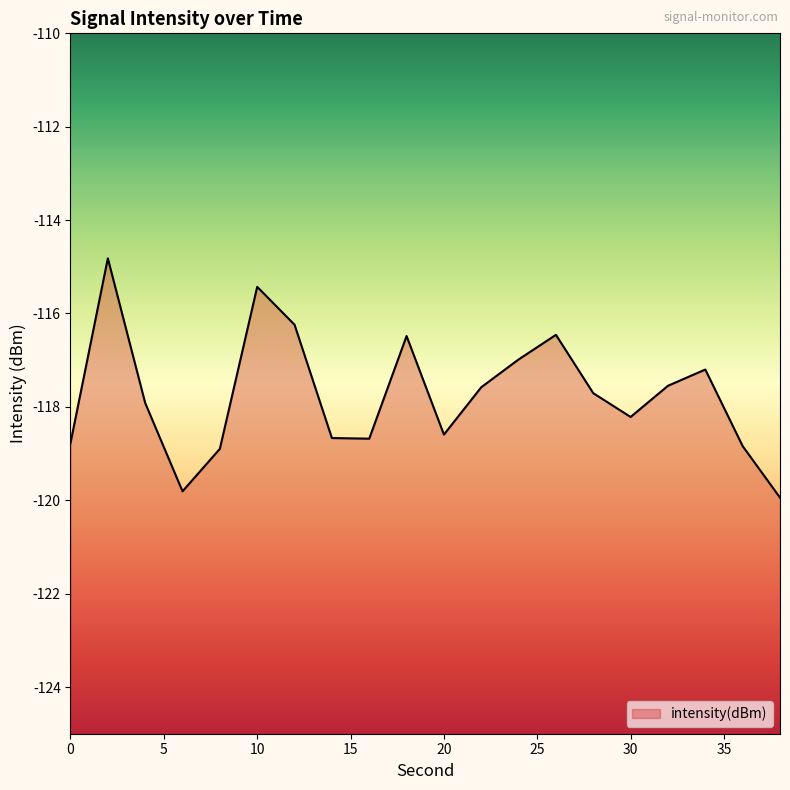

Reading left to right, what are all the values shown in this chart?

0=-118.8	2=-114.8	4=-117.9	6=-119.8	8=-118.9	10=-115.4	12=-116.2	14=-118.7	16=-118.7	18=-116.5	20=-118.6	22=-117.6	24=-117.0	26=-116.5	28=-117.7	30=-118.2	32=-117.5	34=-117.2	36=-118.8	38=-119.9